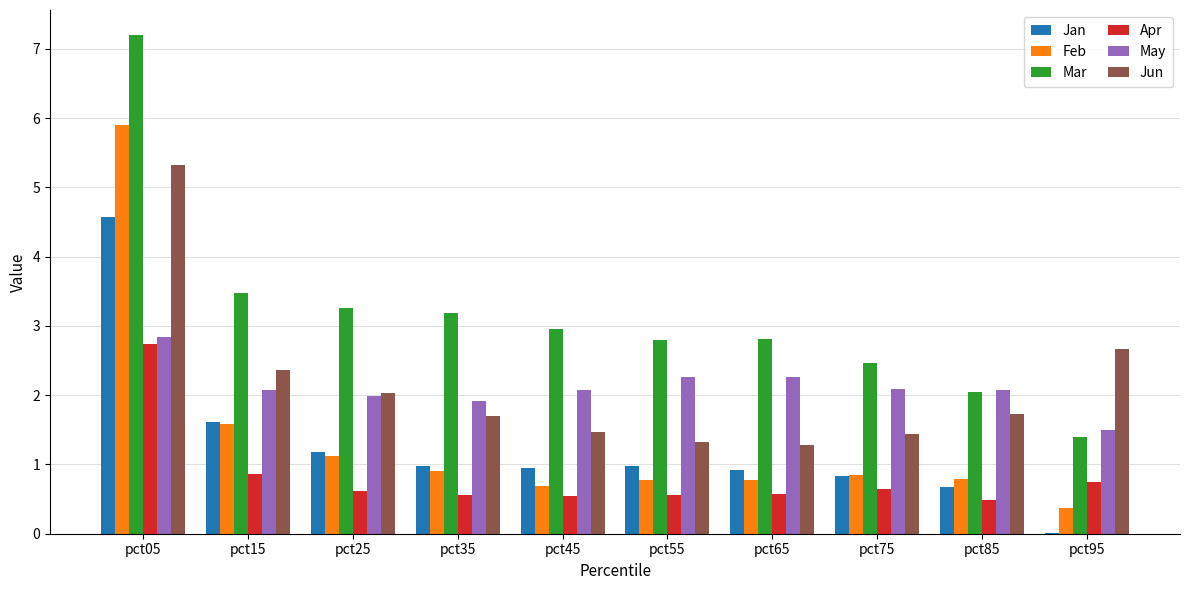

What is the spread (max minus min) of values at pct55?

2.2